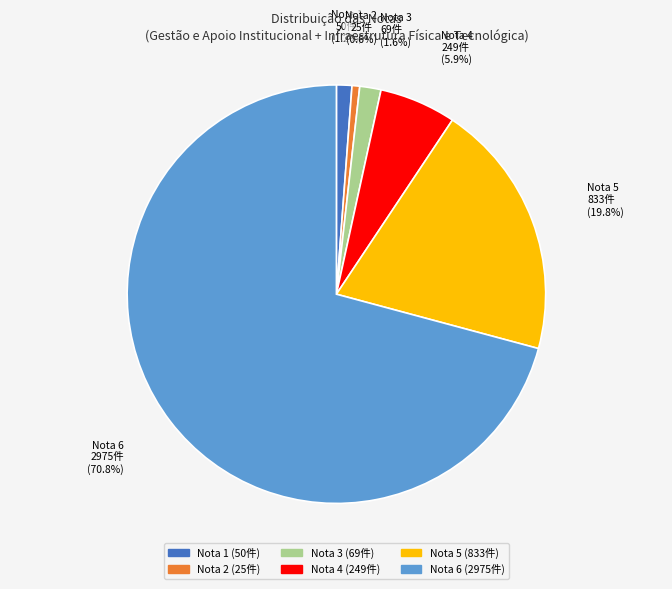

Count the number of slices in the pie.

6